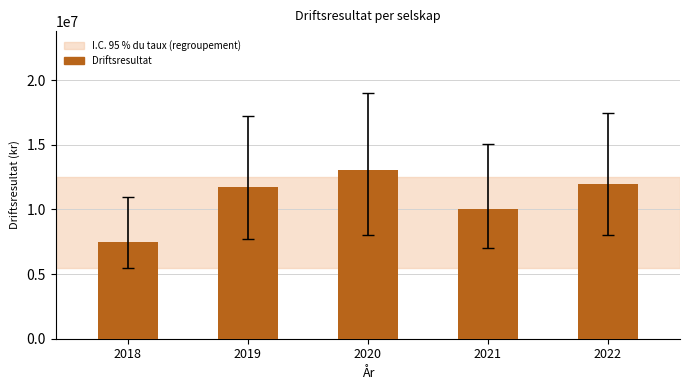

True or false: the data shows 4743157.4 at 2018.

False